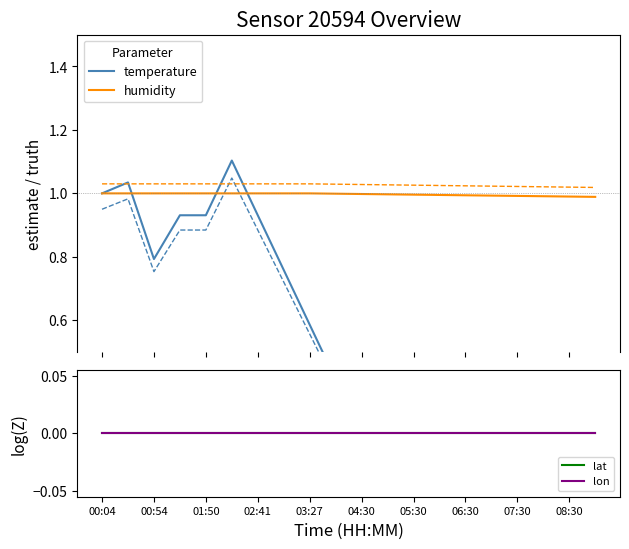

True or false: lon and humidity cross at least once.

False